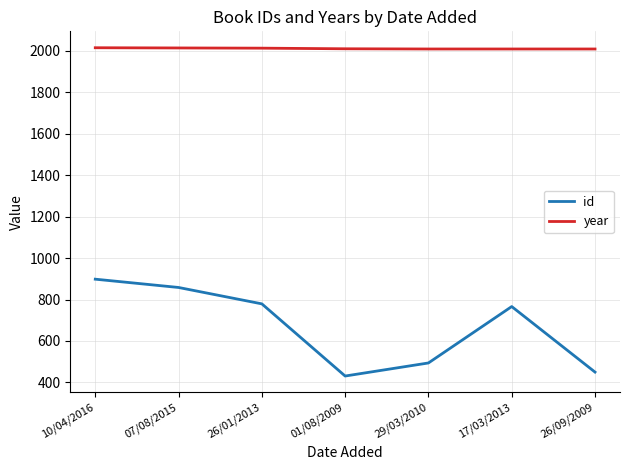

Which series has the largest total across all categories?

year